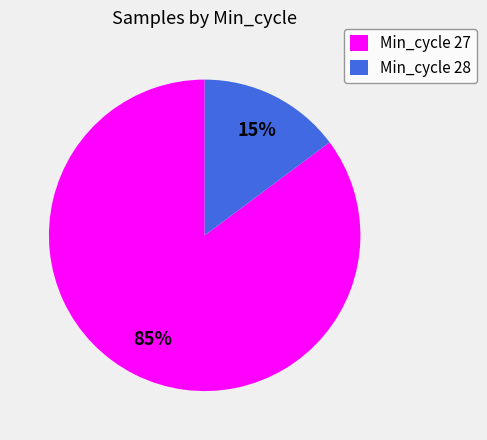

The Min_cycle 27 slice represents 74% of the pie. True or false?

False